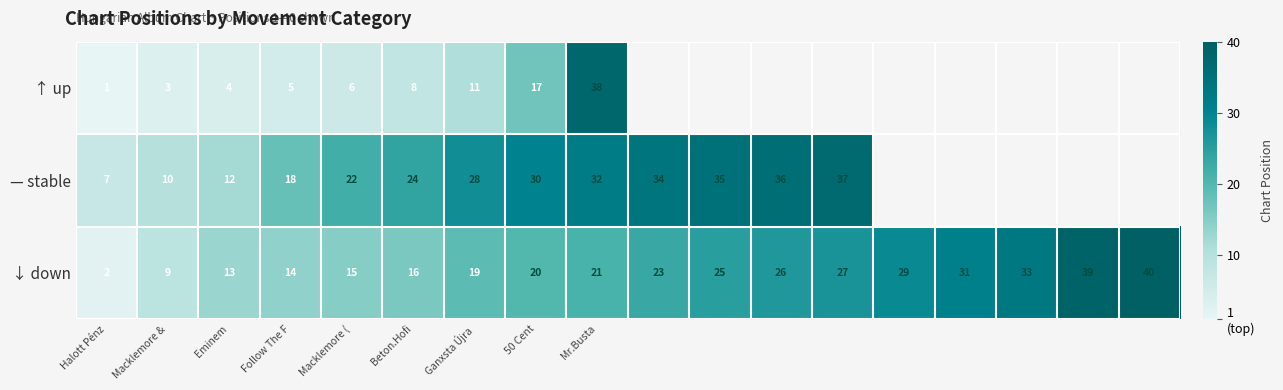

What is the spread (max minus min) of values at Macklemore &?

7